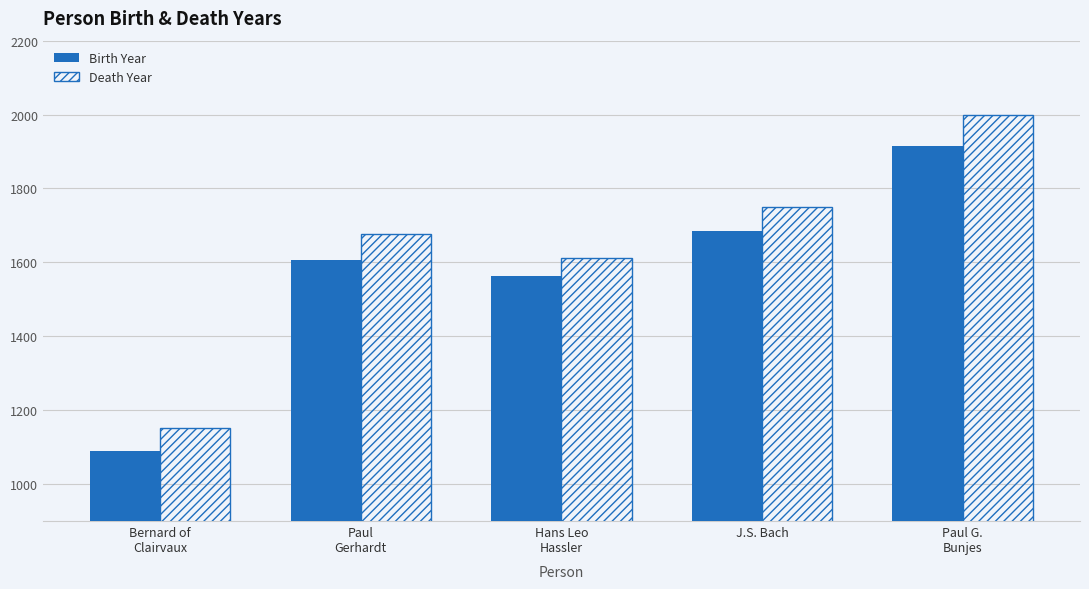

Is the value of Death Year at Hans Leo
Hassler greater than the value of Birth Year at Bernard of
Clairvaux?

Yes